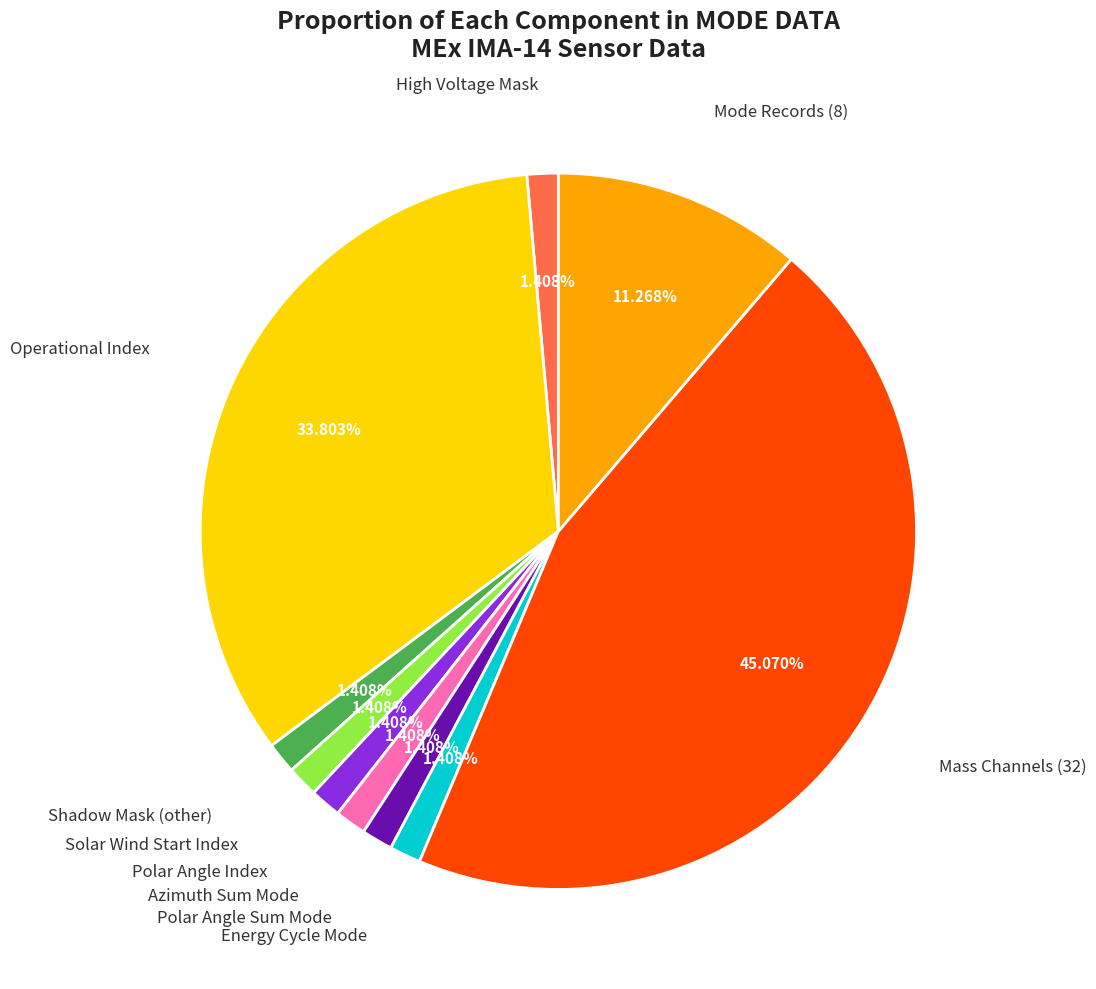

Is there any slice that represents more than half of the pie?

No